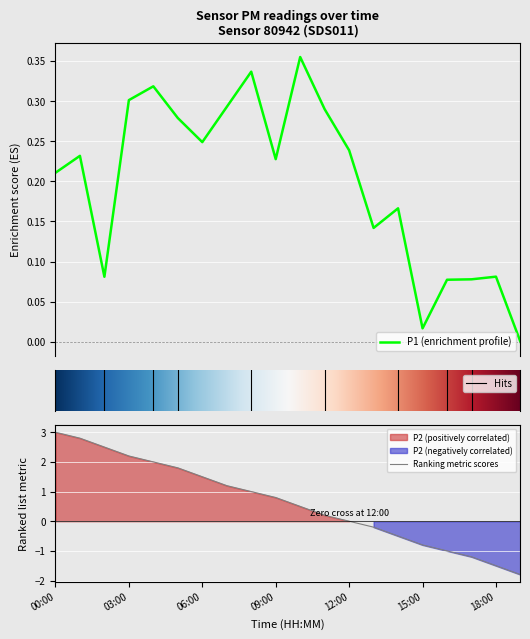

Which category has the highest value in the Ranking metric scores series?

00:00